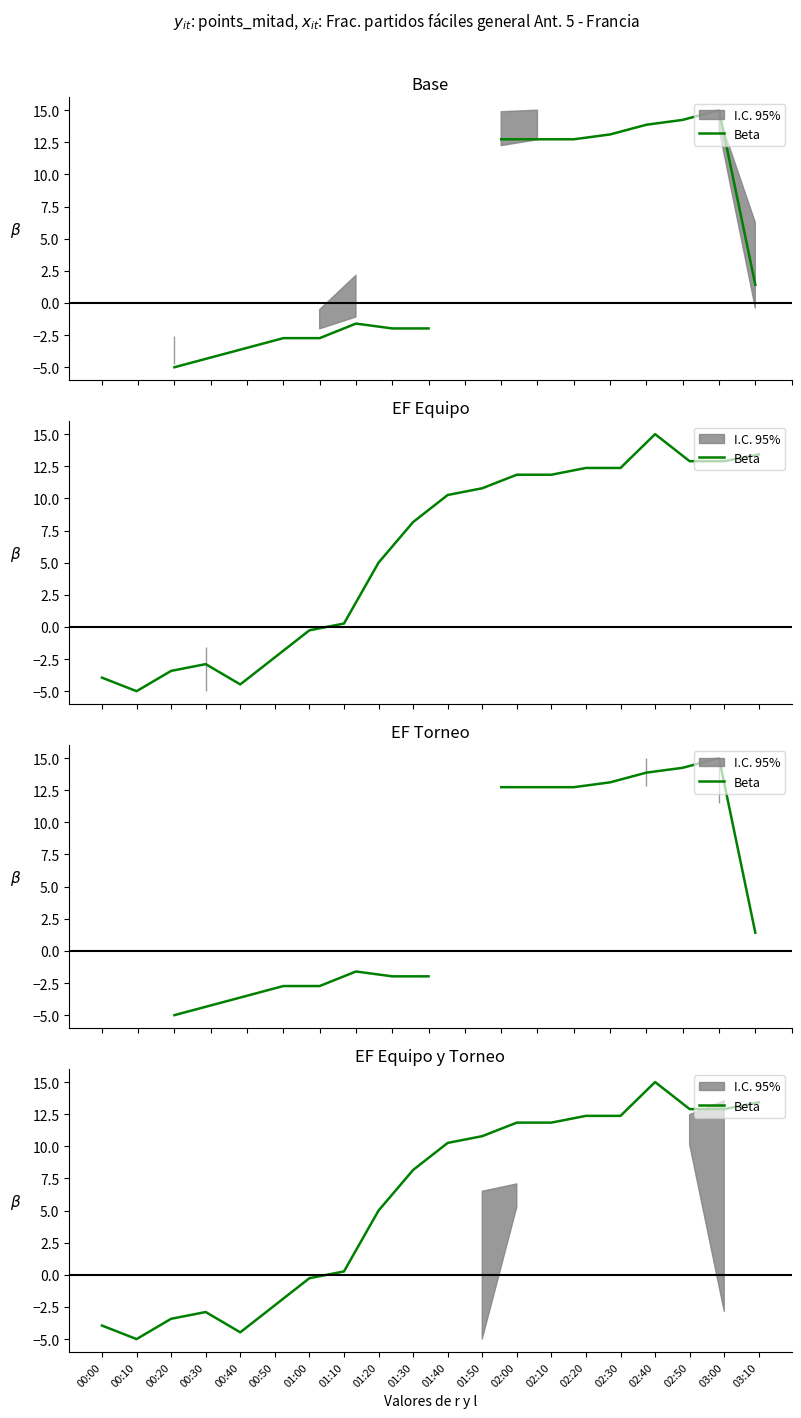

Rank the categories by value from highest to lowest.

02:40, 03:10, 02:50, 03:00, 02:20, 02:30, 02:00, 02:10, 01:50, 01:40, 01:30, 01:20, 01:10, 01:00, 00:50, 00:30, 00:20, 00:00, 00:40, 00:10